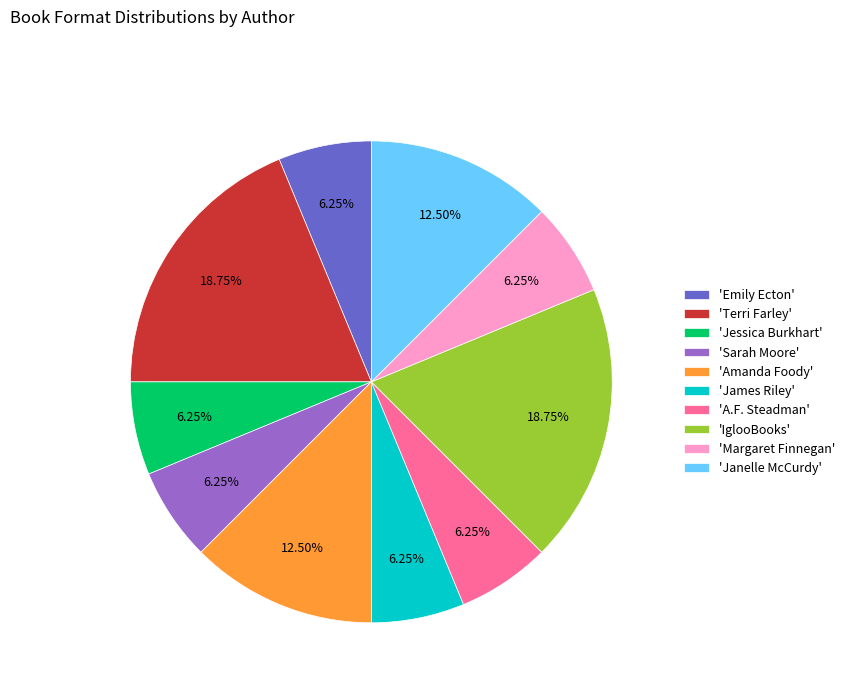

To the nearest percent, what is the average slice percentage?

10%